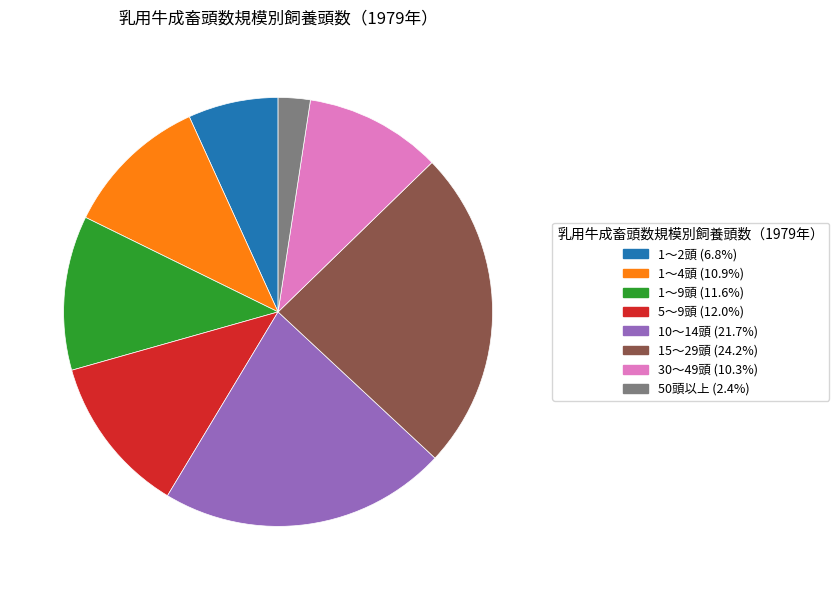

Is the sum of 5～9頭 and 15～29頭 greater than half?

No